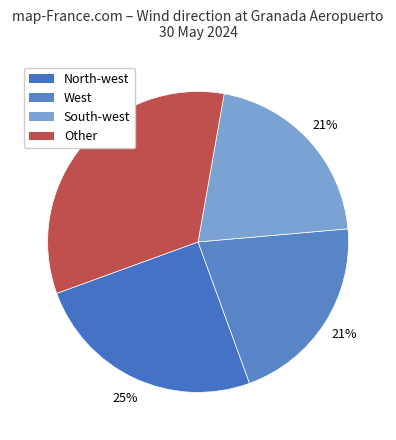

To the nearest percent, what portion does Other represent?

33%